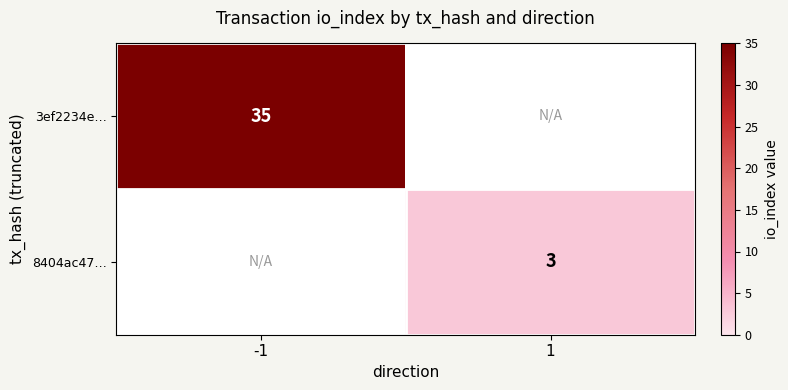

True or false: 8404ac47… has a value of 2 at 1.

False